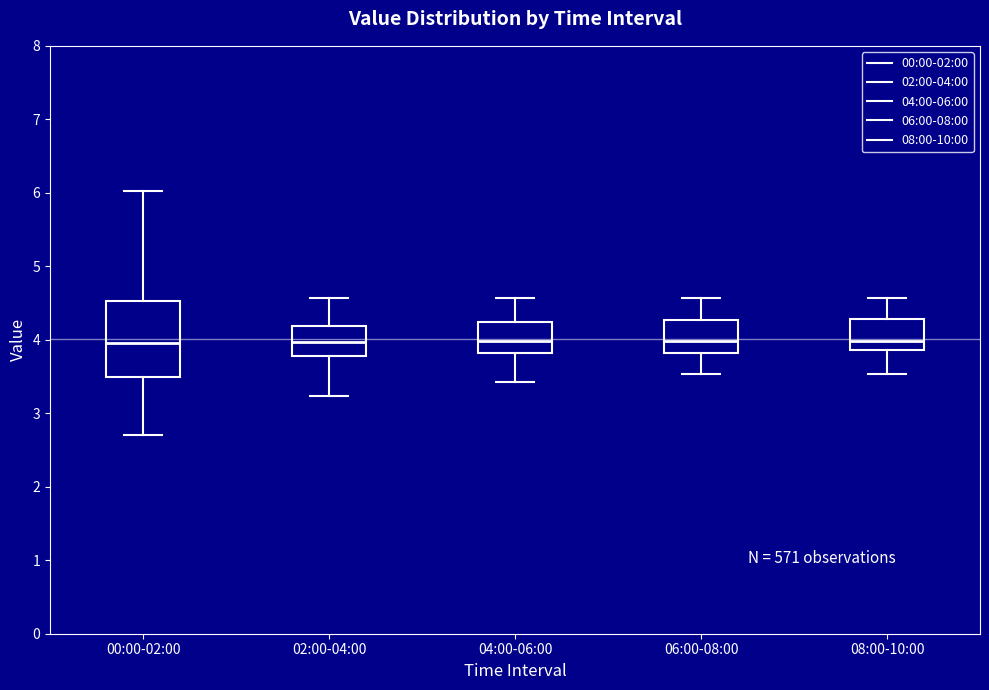

Reading left to right, transcribe this box plot: for each box, give where its median line is, the range the box spans, and where its two whiskers end, as read against the y-axis. The values are not printed on the chart, so give them approximately, as read against the axis.

00:00-02:00: median 4.0, box 3.5 to 4.5, whiskers 2.7 to 6.0
02:00-04:00: median 4.0, box 3.8 to 4.2, whiskers 3.2 to 4.6
04:00-06:00: median 4.0, box 3.8 to 4.2, whiskers 3.4 to 4.6
06:00-08:00: median 4.0, box 3.8 to 4.3, whiskers 3.5 to 4.6
08:00-10:00: median 4.0, box 3.9 to 4.3, whiskers 3.5 to 4.6